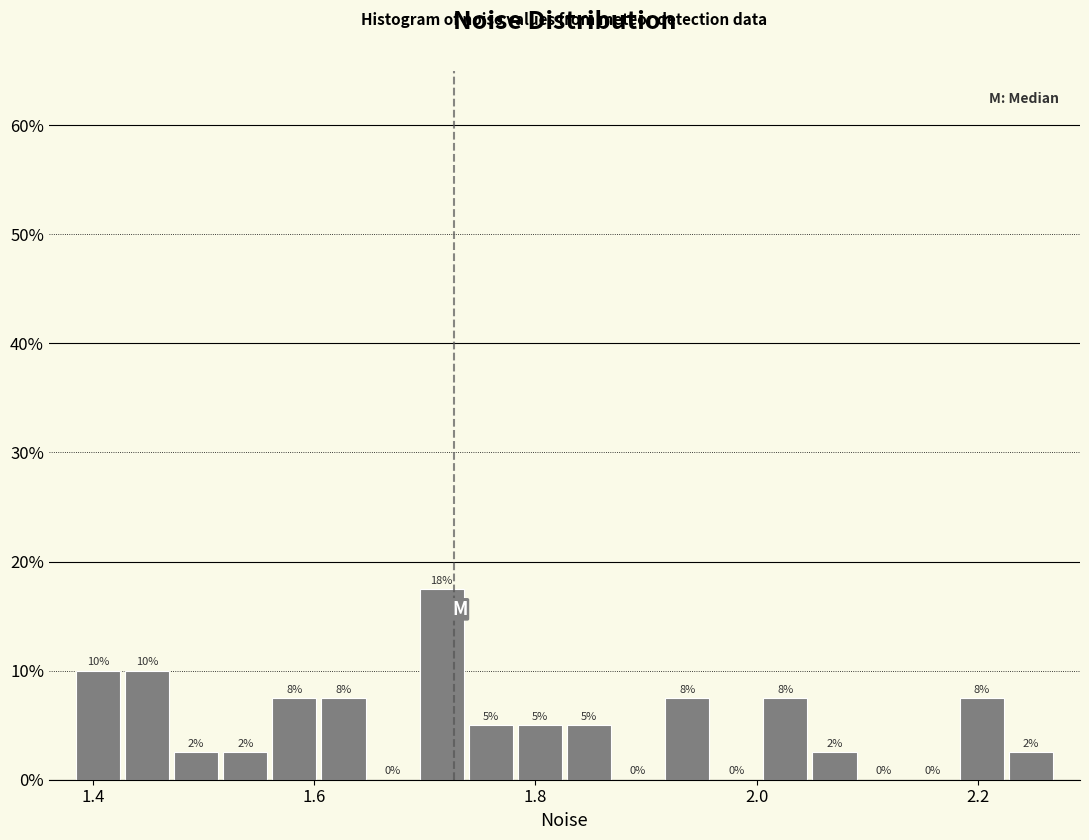

Around what value on the x-axis is the tallest bar? Give the approximate position of its centre, as read against the axis.

1.72